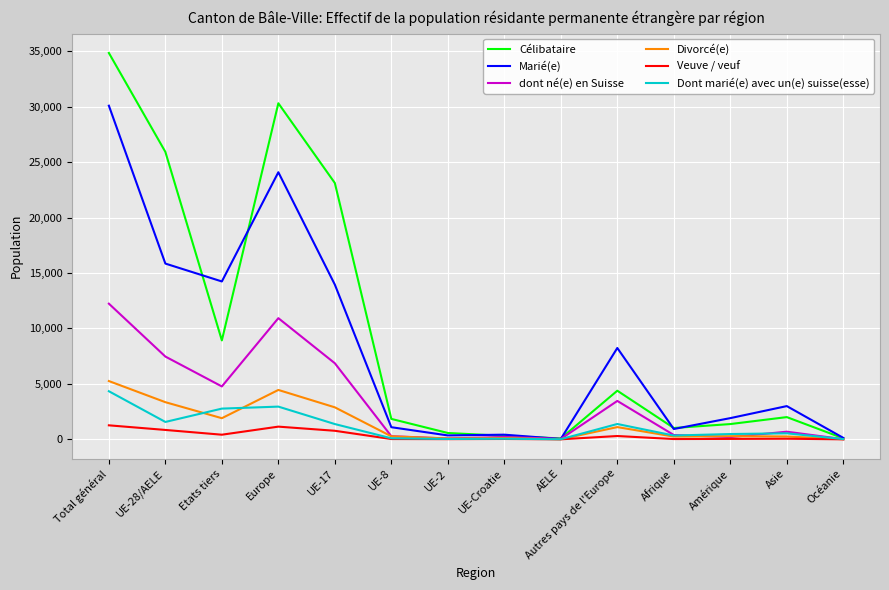

How many lines are shown in the chart?

6